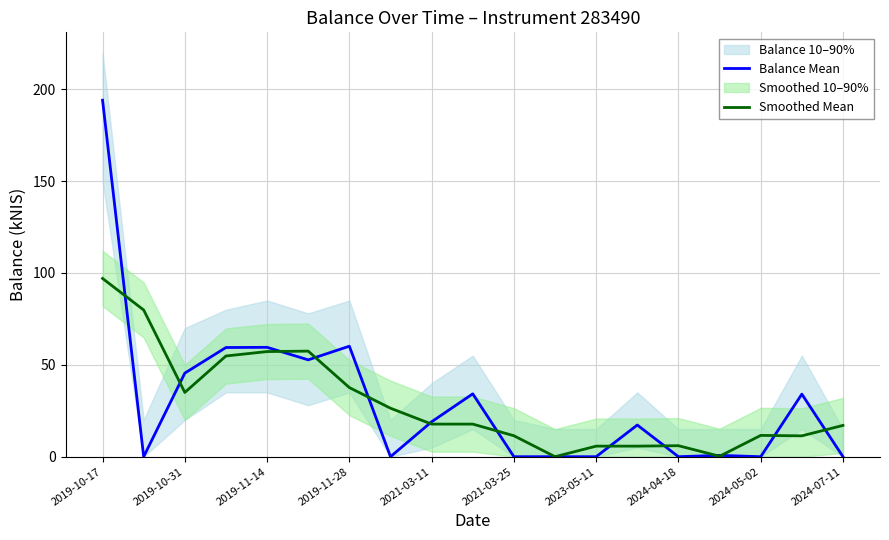

Which category has the highest value in the Balance Mean series?

2019-10-17